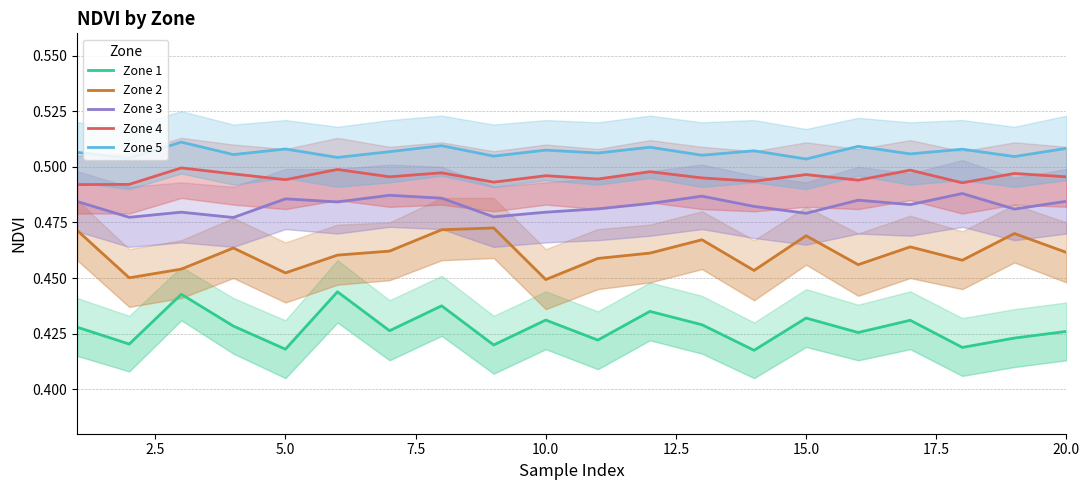

True or false: Zone 3 has a value of 0.5 at 7.5.

True